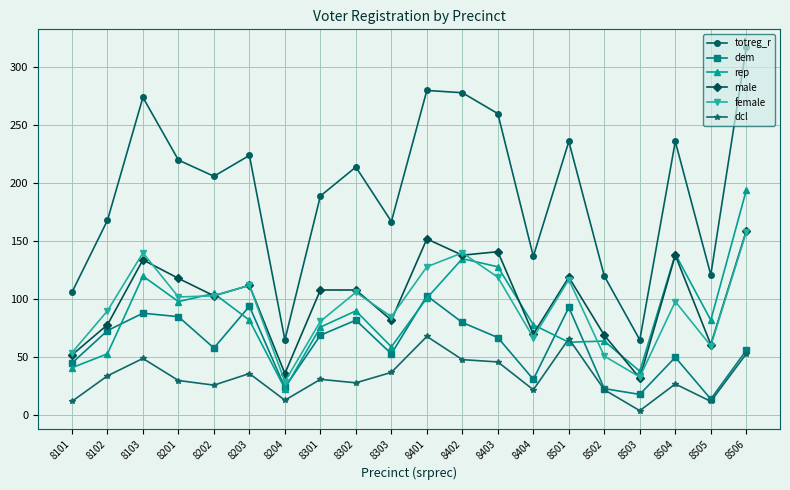

Which category has the lowest value in the dcl series?

8503